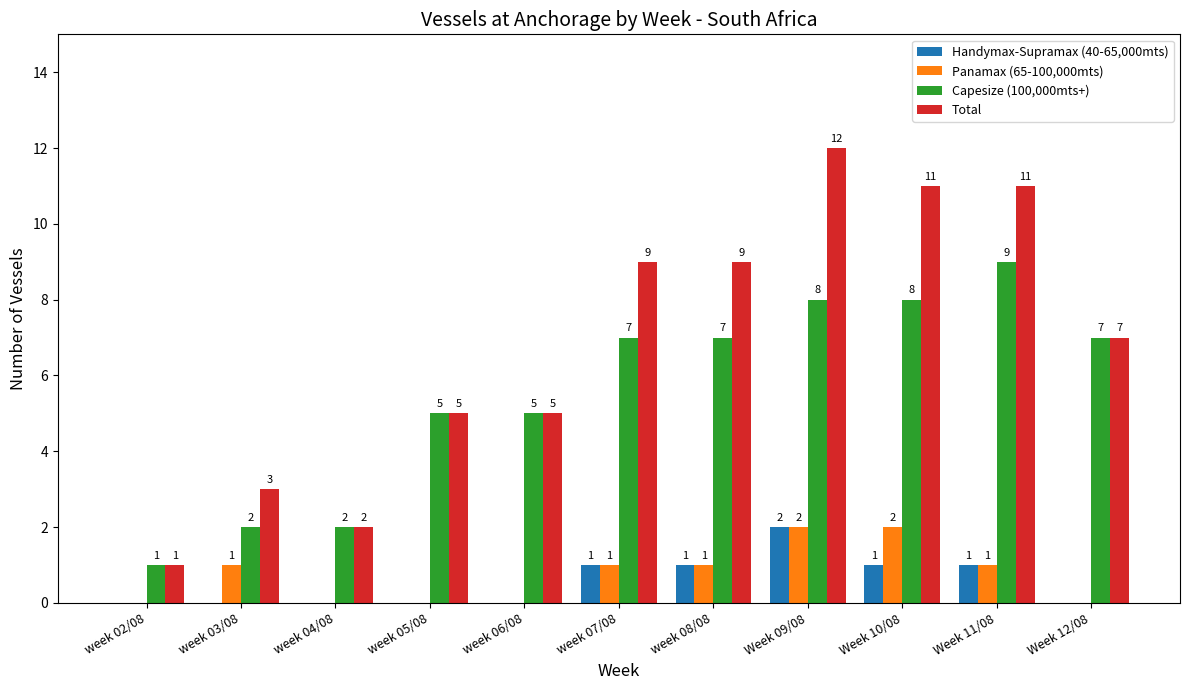

Count the Handymax-Supramax (40-65,000mts) values in the range 0 to 1.

10